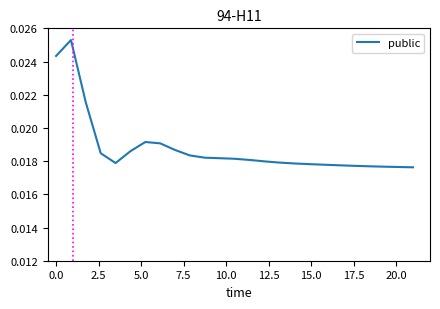

How many values are between 0 and 1?

25